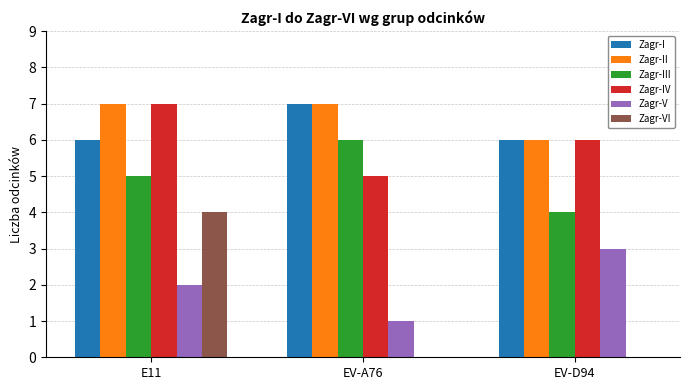

What is the highest value of the Zagr-I series?

7